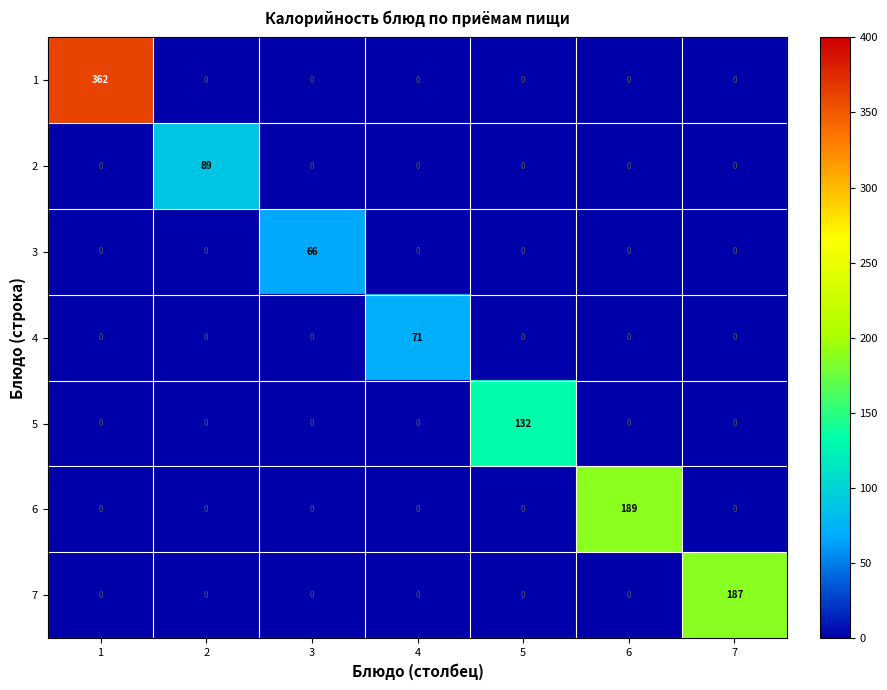

How many data points does each series have?

7